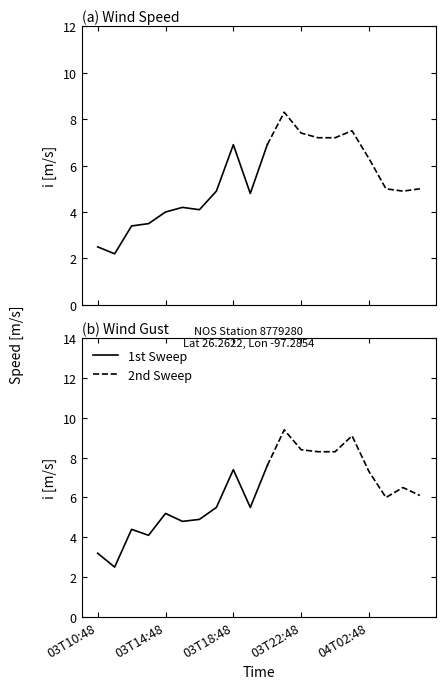

Which has a higher value, 04T05:48 or 03T10:48?

04T05:48